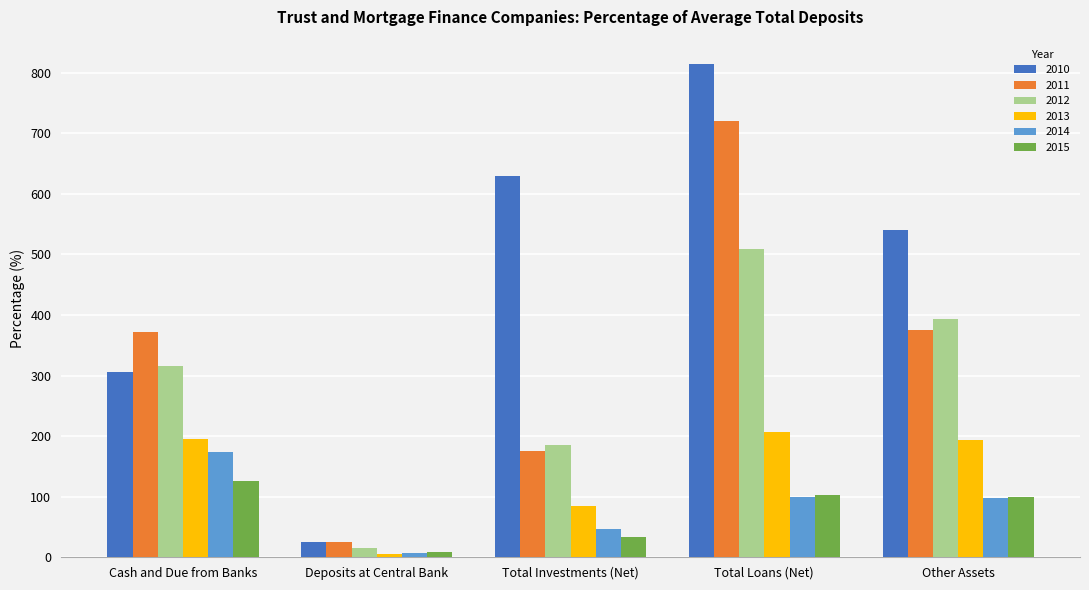

Which series has the largest range (max minus min)?

2010